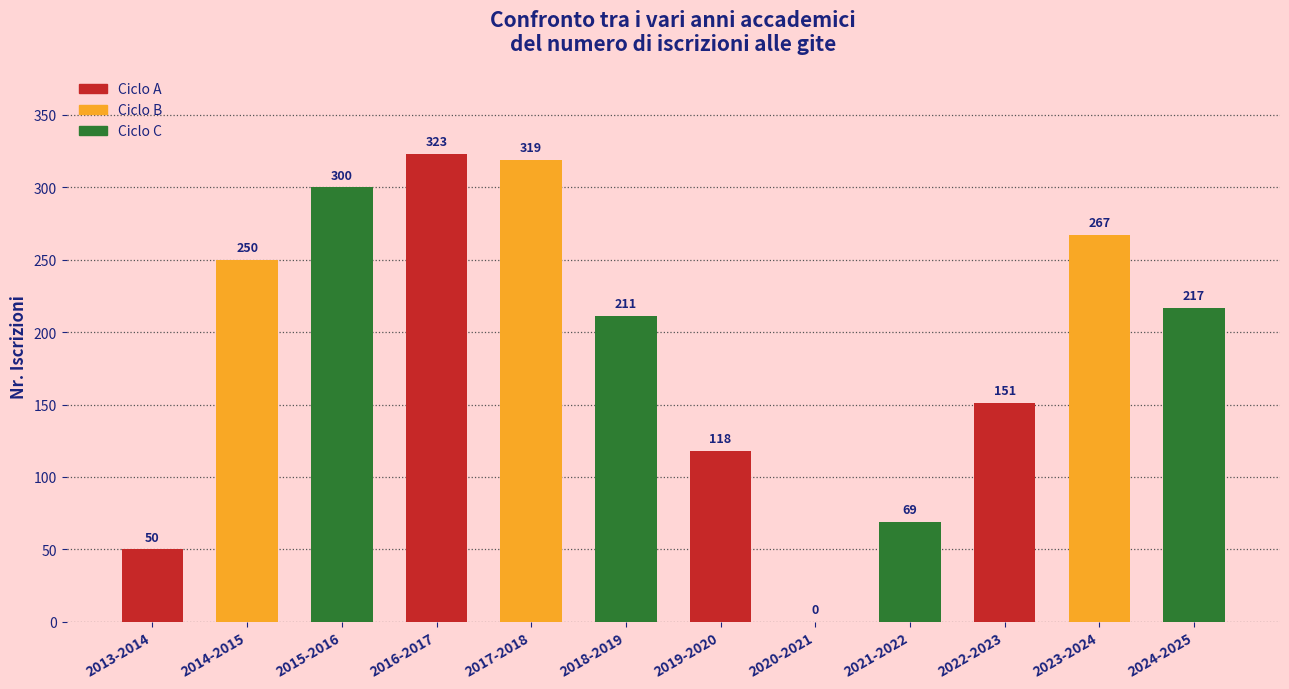

How many series are shown in this chart?

1